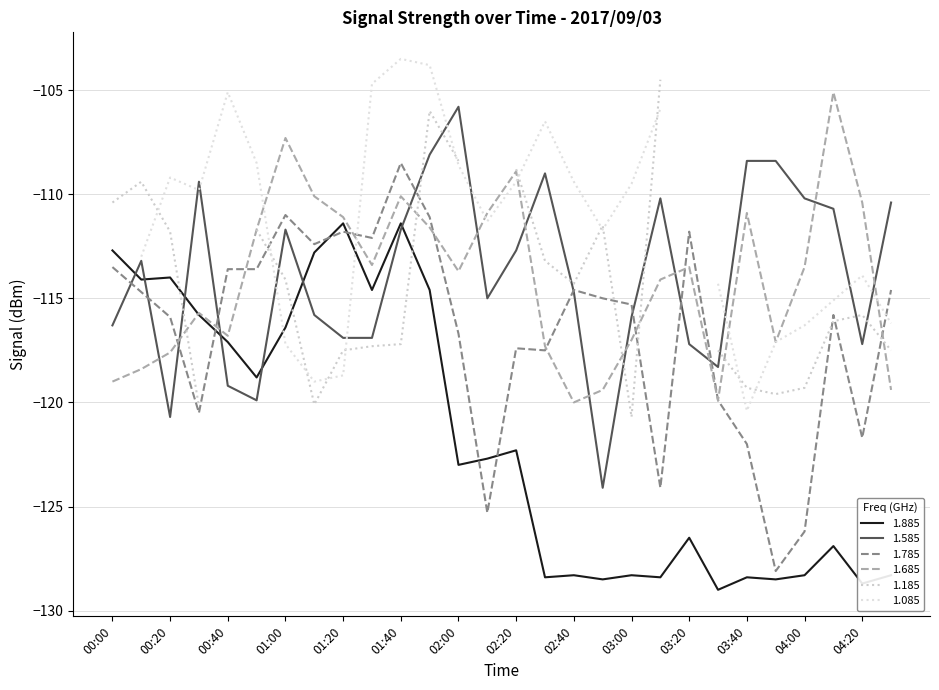

Which series has the widest spread of values?

1.785